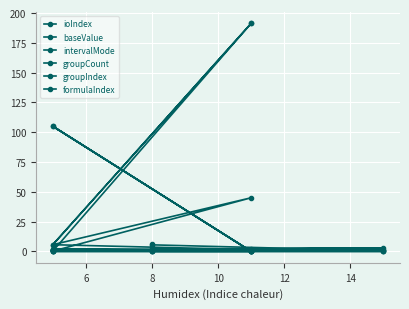

How many interior local valleys does the baseValue series have?

3